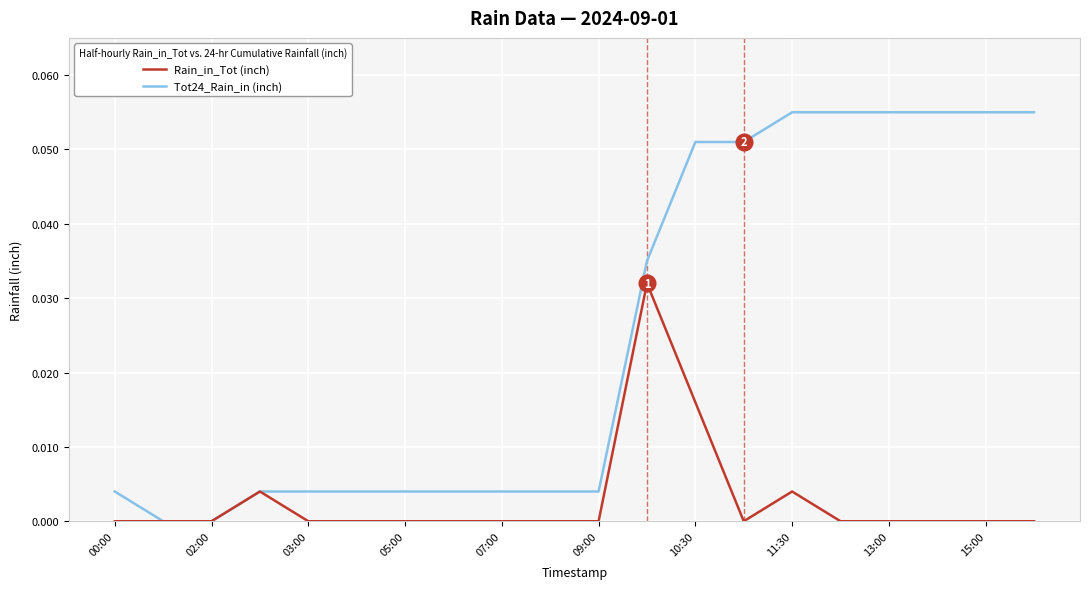

List the series in order of their peak value, lowest first.

Rain_in_Tot (inch), Tot24_Rain_in (inch)